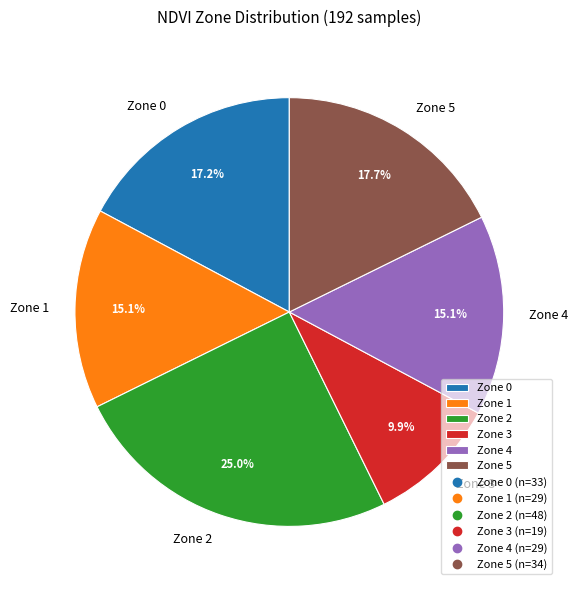

What portion of the pie excludes Zone 2?

75.0%